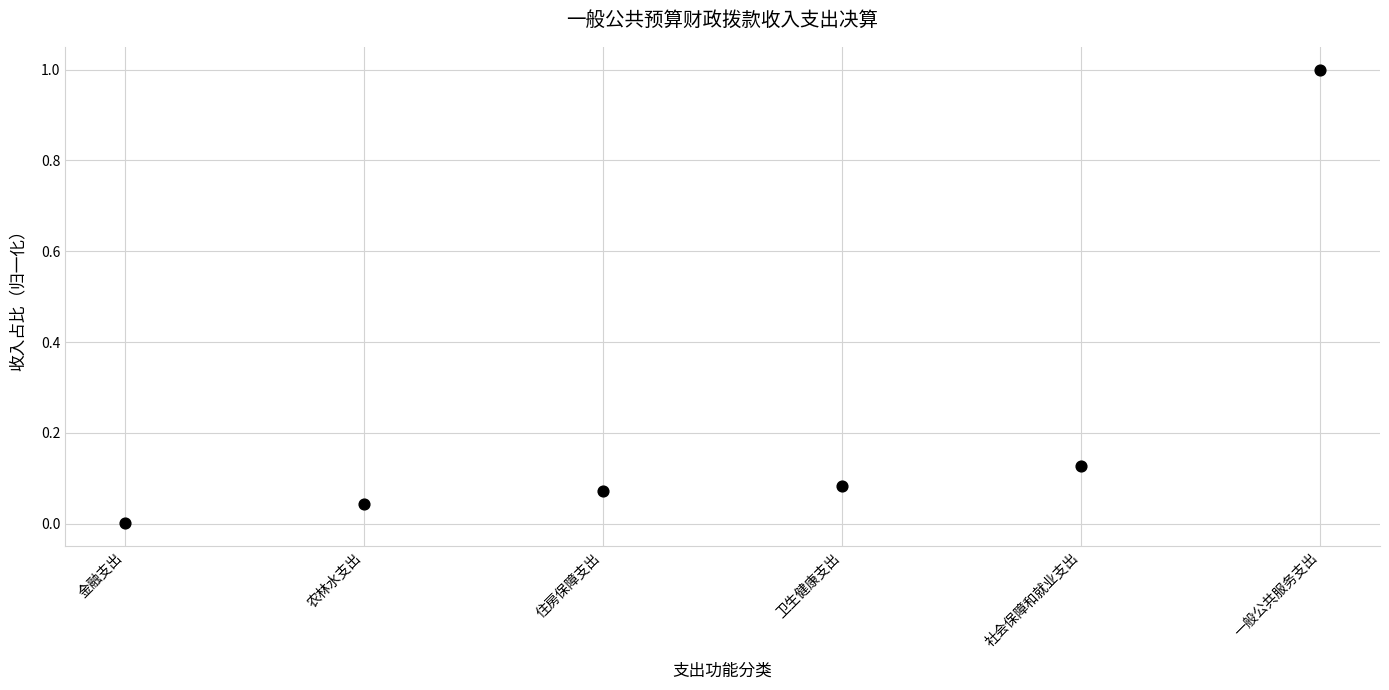

Count the number of points in this scatter plot.

6